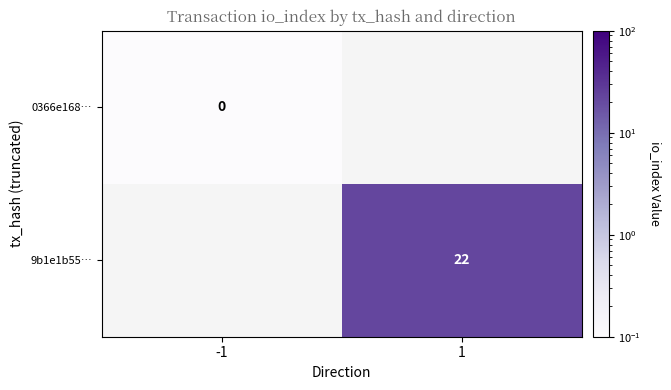

The 9b1e1b55… series shows 22.0 at 1. True or false?

True